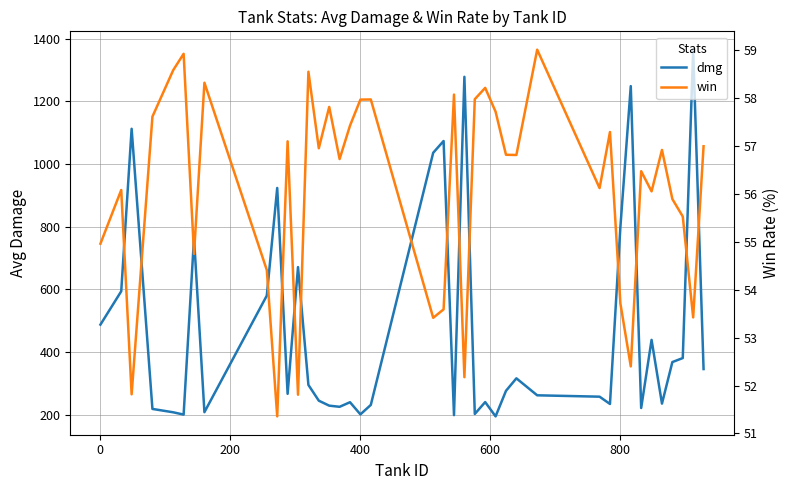

What is the maximum value shown in the chart?

1365.0